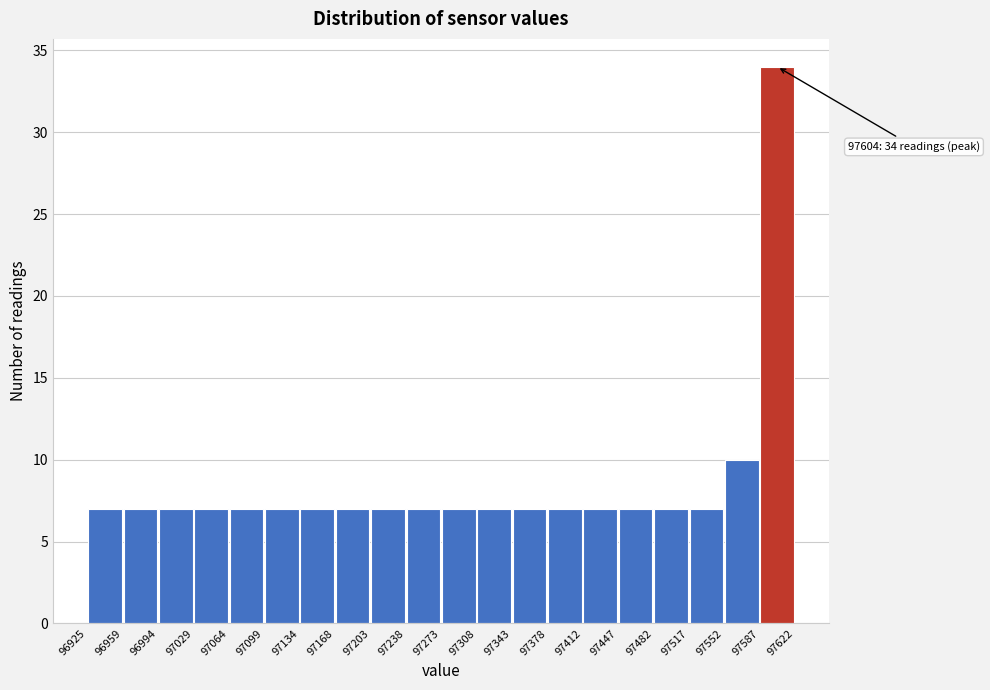

Which range on the x-axis has the tallest bar?

97587 to 97622